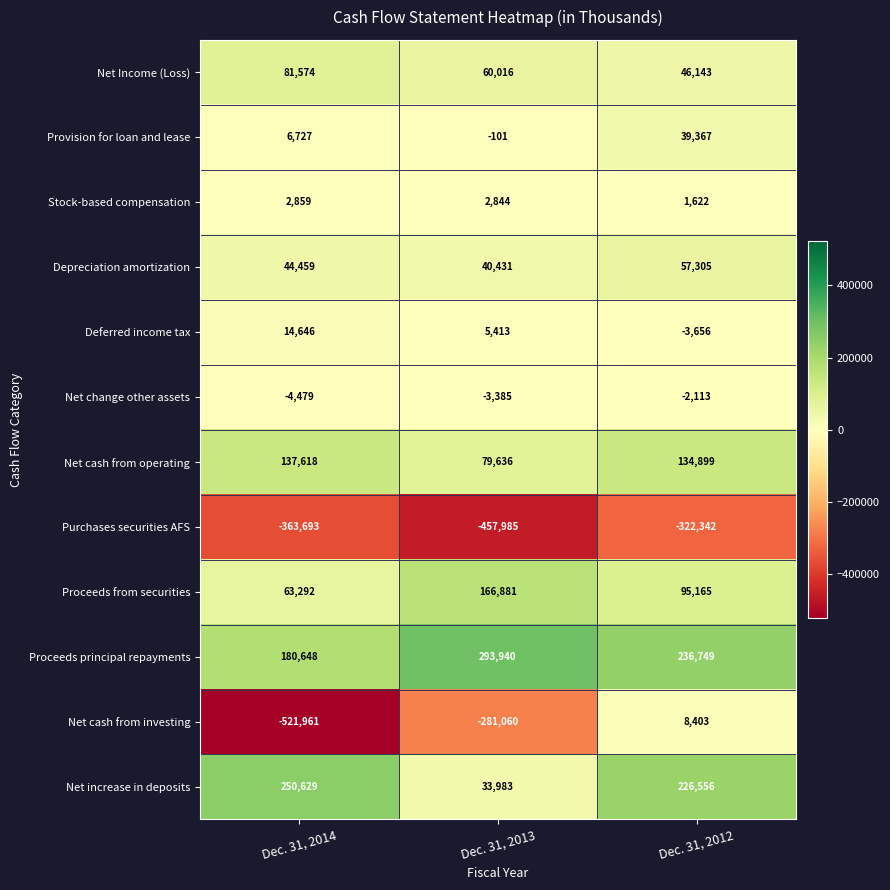

At which category is the sum across all series the highest?

Dec. 31, 2012